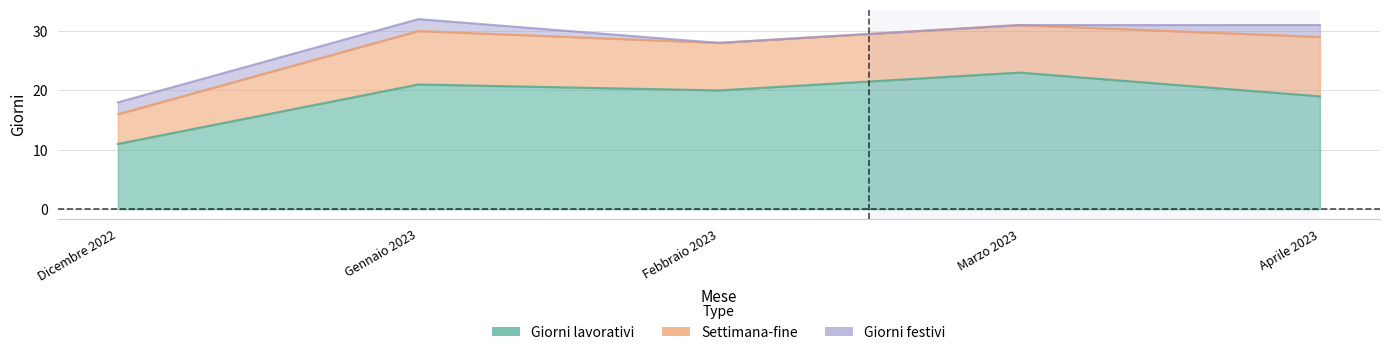

List the series in order of their peak value, lowest first.

Giorni festivi, Settimana-fine, Giorni lavorativi